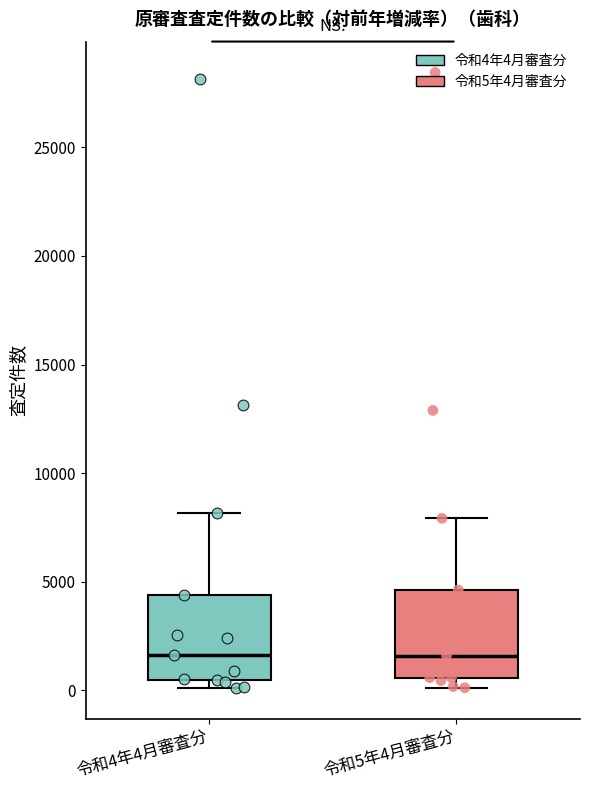

Reading left to right, read every box against the y-axis: the position of its median line, the range the box covers, and the ends of its whiskers. The values are not printed on the chart, so give them approximately, as read against the axis.

令和4年4月審査分: median 1500, box 500 to 4500, whiskers 0 to 8000
令和5年4月審査分: median 1500, box 500 to 4500, whiskers 0 to 8000